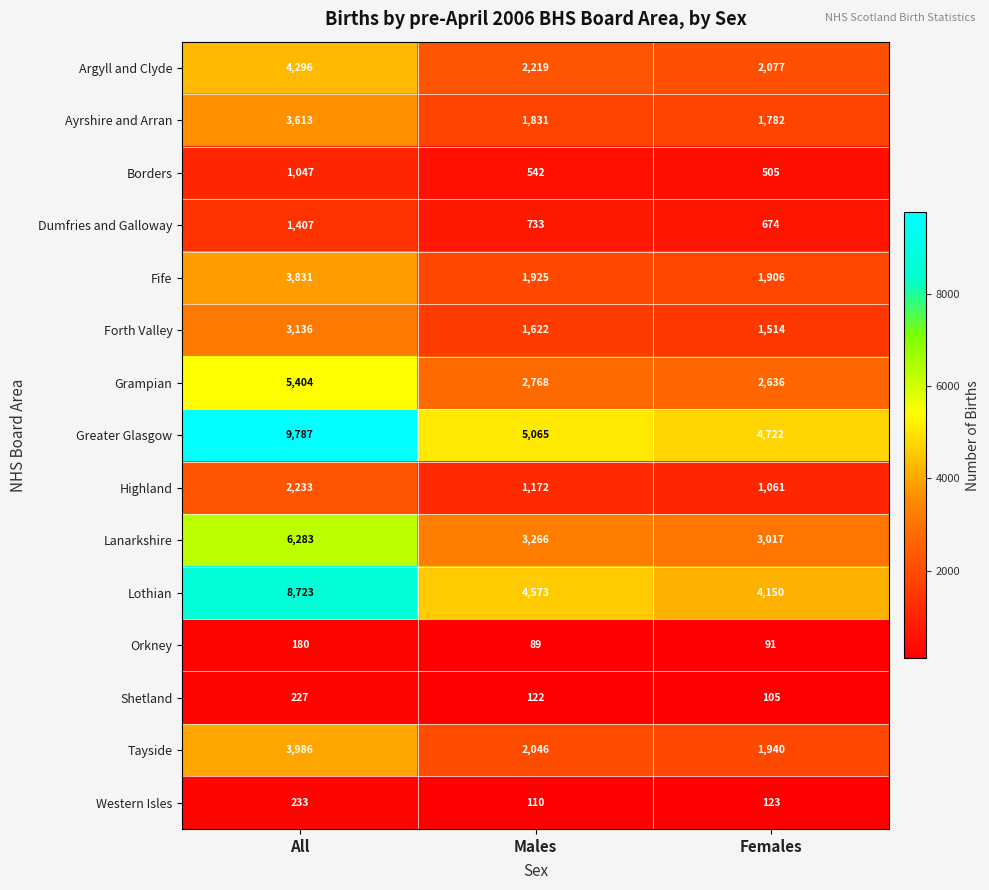

Which label corresponds to the smallest value in the chart?

Males